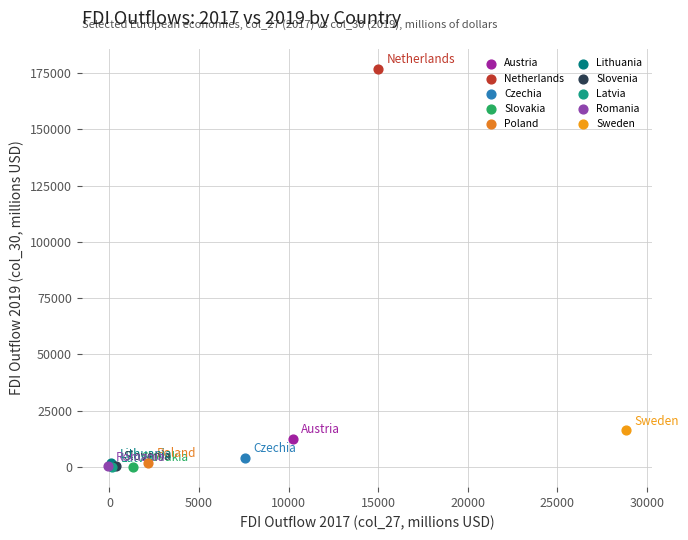

What are all the series names shown in the legend?

Austria, Netherlands, Czechia, Slovakia, Poland, Lithuania, Slovenia, Latvia, Romania, Sweden